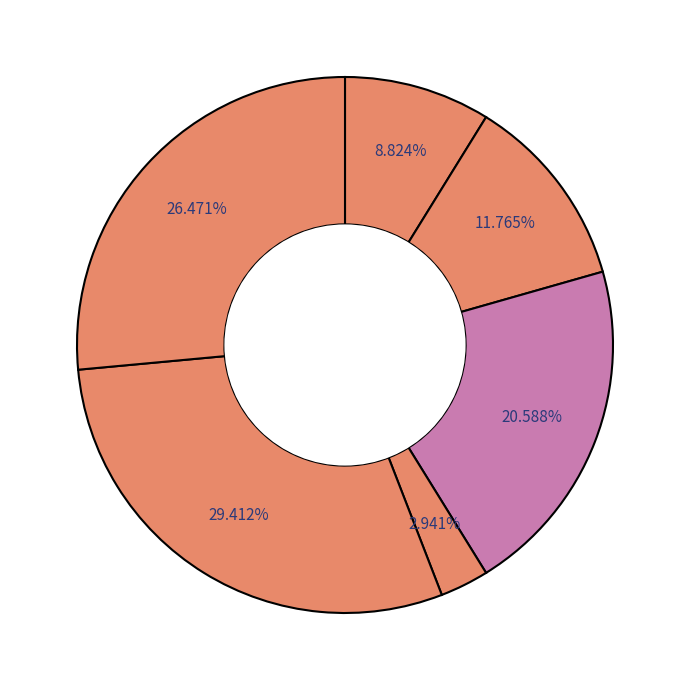

How many segments does this pie chart have?

6